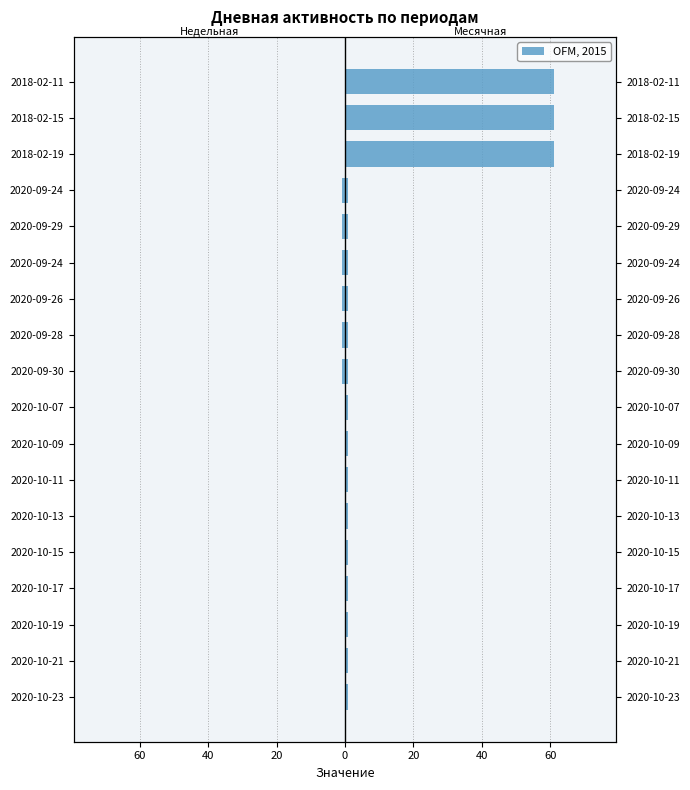

What is the difference between the second highest and second lowest values in the Недельная series?

1